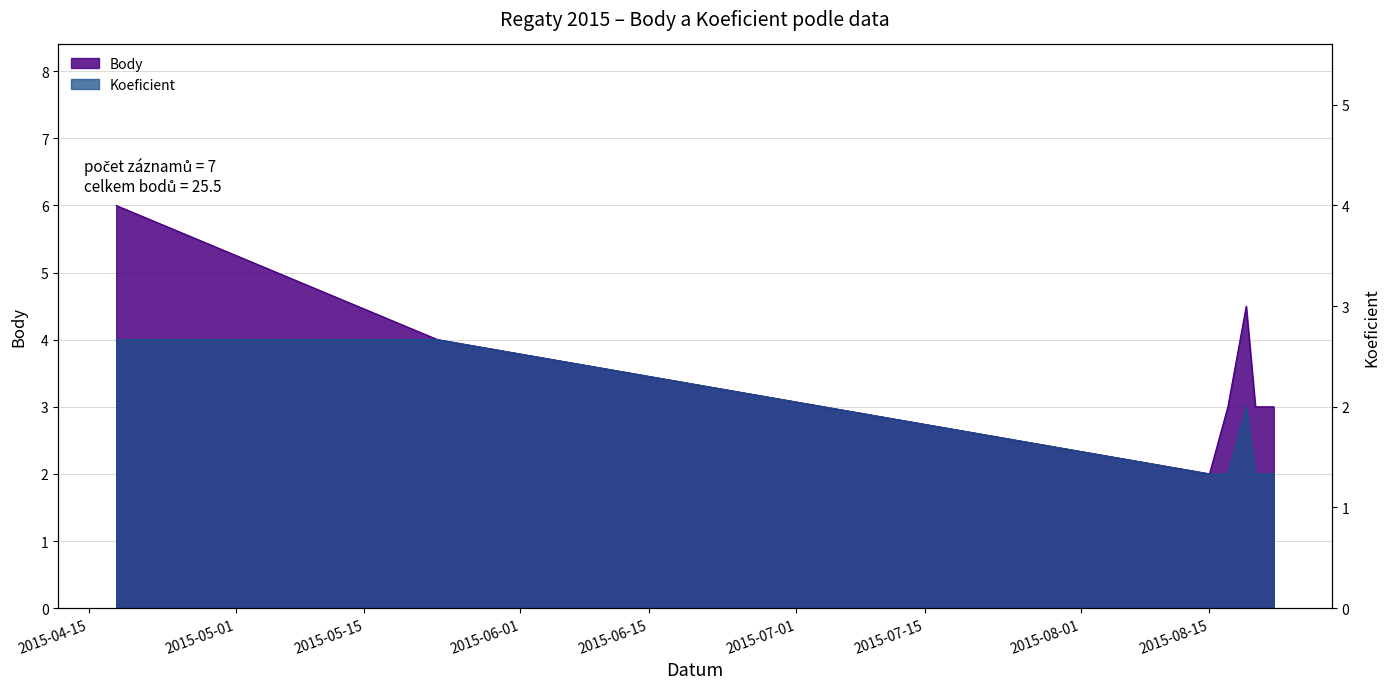

List the series in order of their overall mean, lowest first.

Koeficient, Body